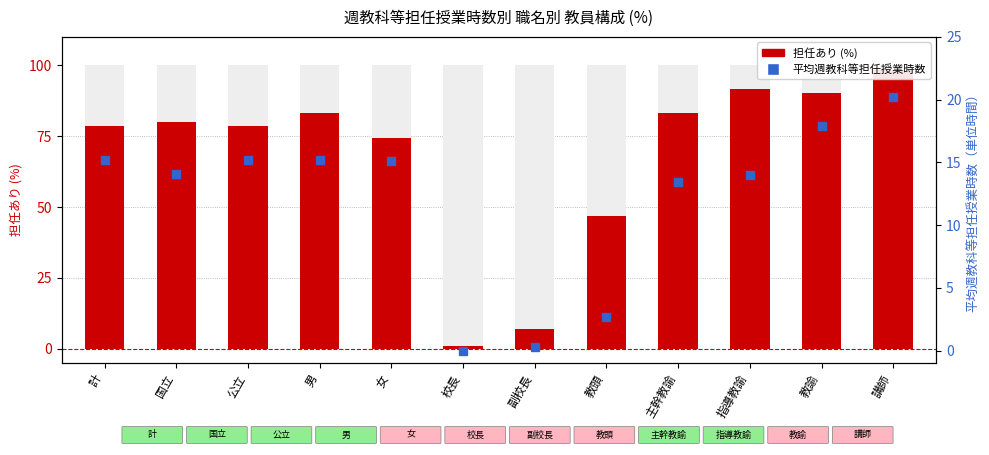

At which category does the chart reach its peak across all series?

校長